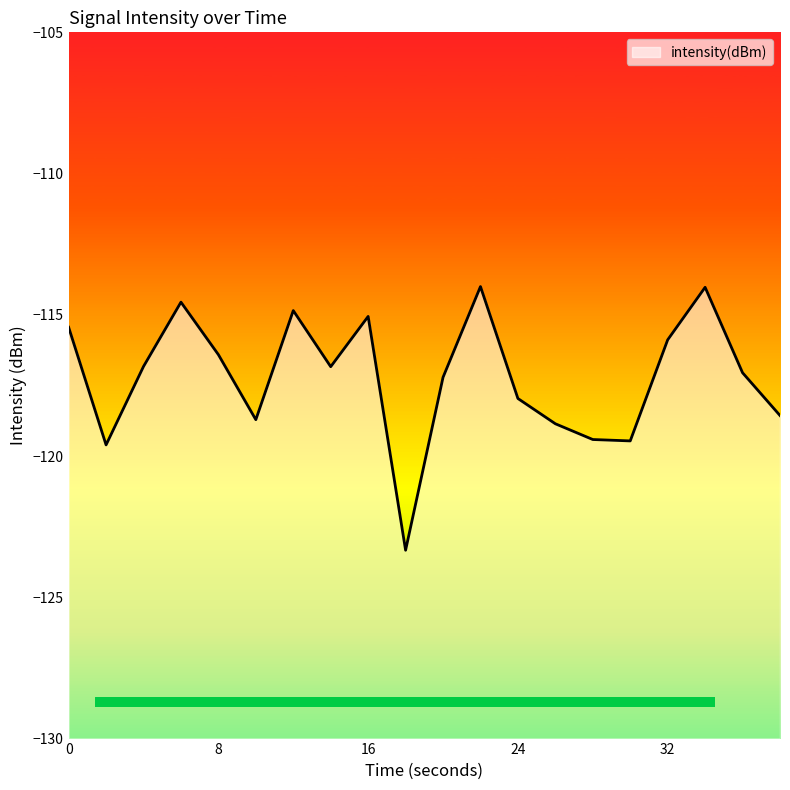

List the labels in order of value, largest first.

22, 34, 6, 12, 16, 0, 32, 8, 4, 14, 36, 20, 24, 38, 10, 26, 28, 30, 2, 18